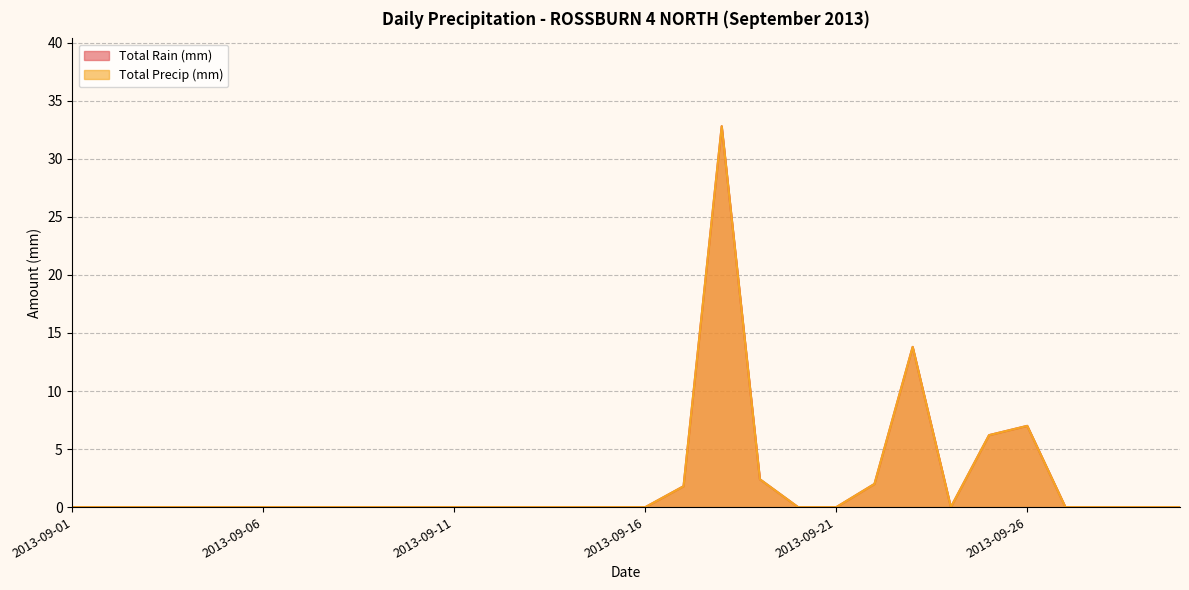

How many values in the Total Precip (mm) series exceed 0?

7